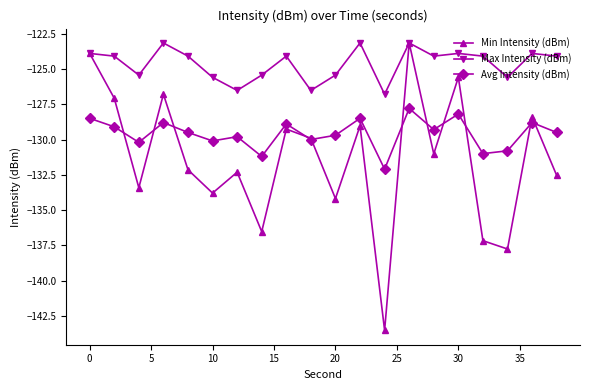

Which series has the largest range (max minus min)?

Min Intensity (dBm)